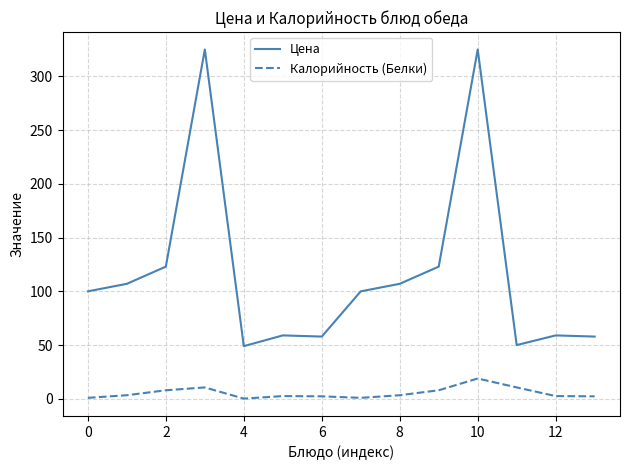

Which series has the largest range (max minus min)?

Цена